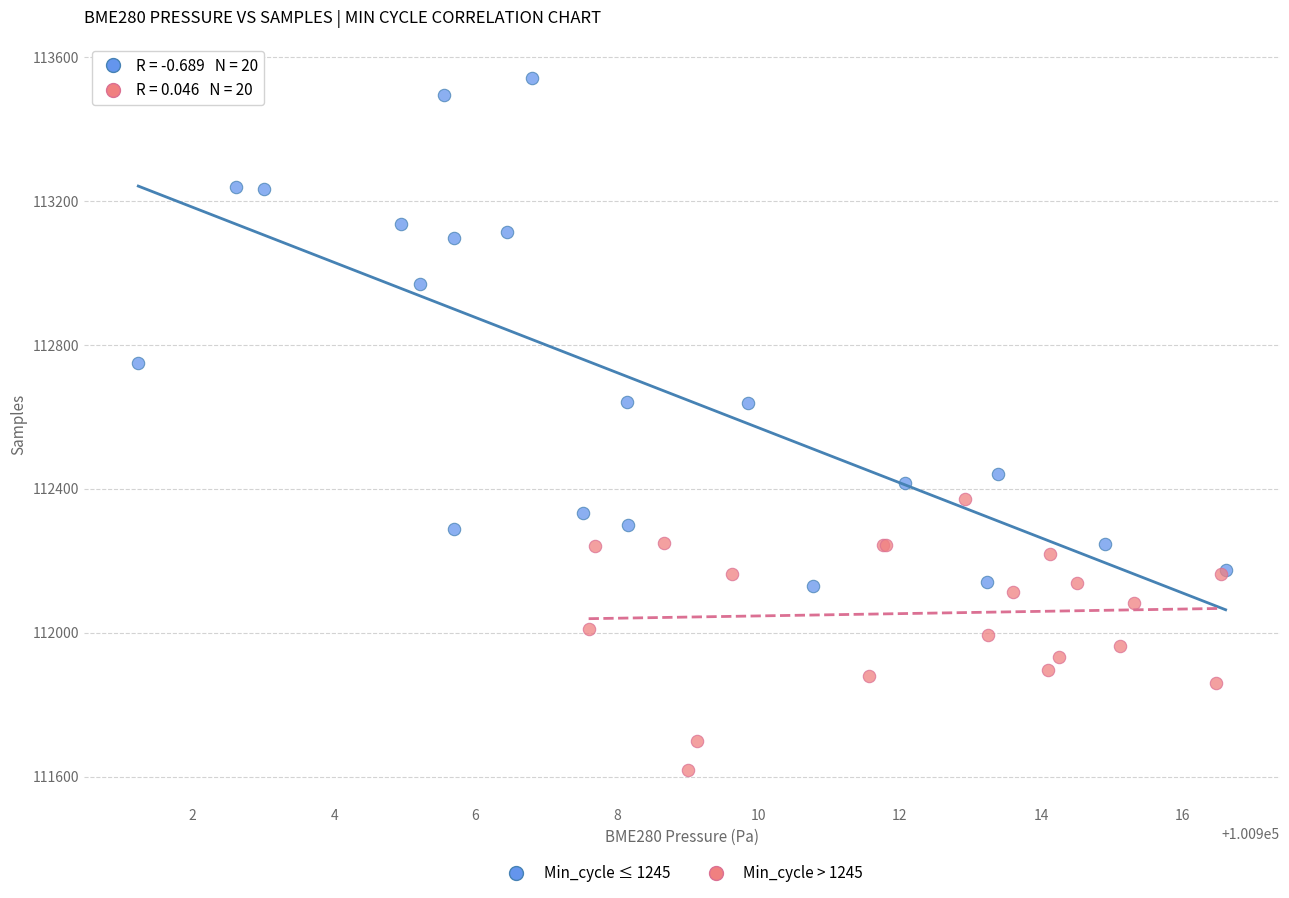

Which series contains the lowest Y value?

Min_cycle > 1245